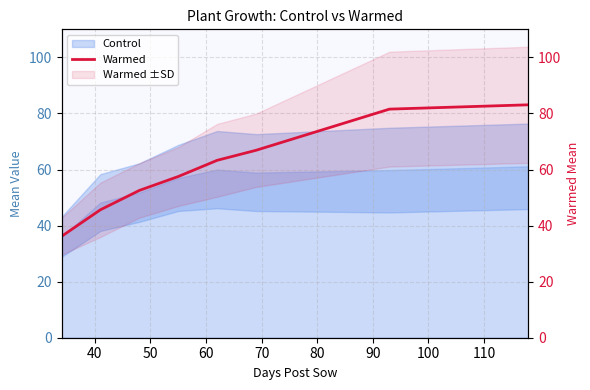

The chart shows a value of 52.5 at 50. True or false?

True